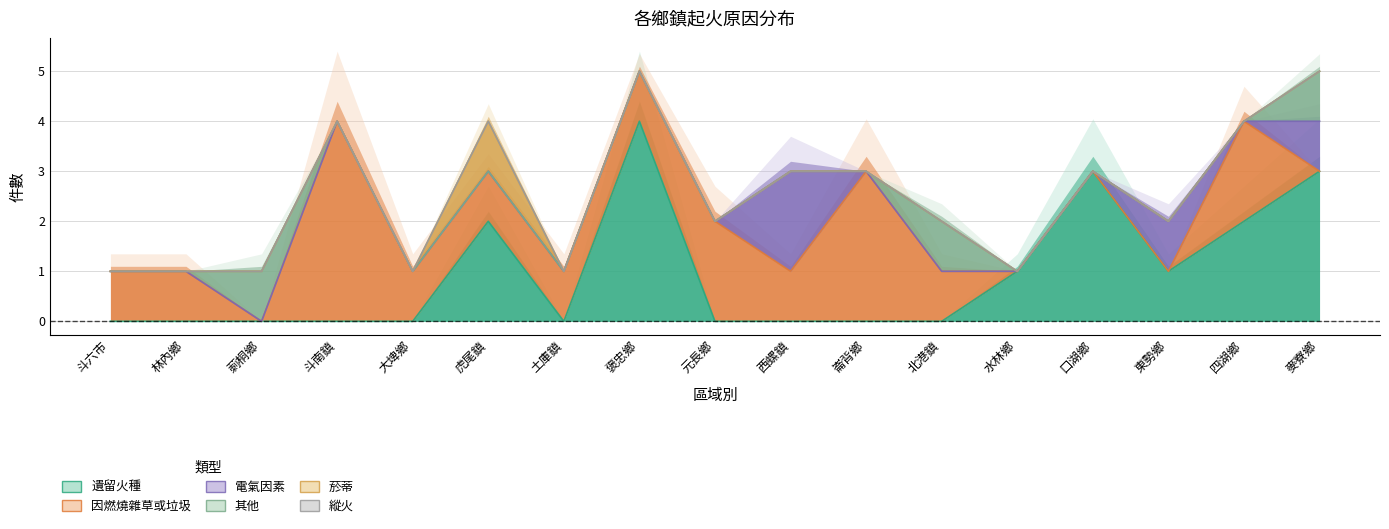

What is the label of the 13th point from the right?

大埤鄉